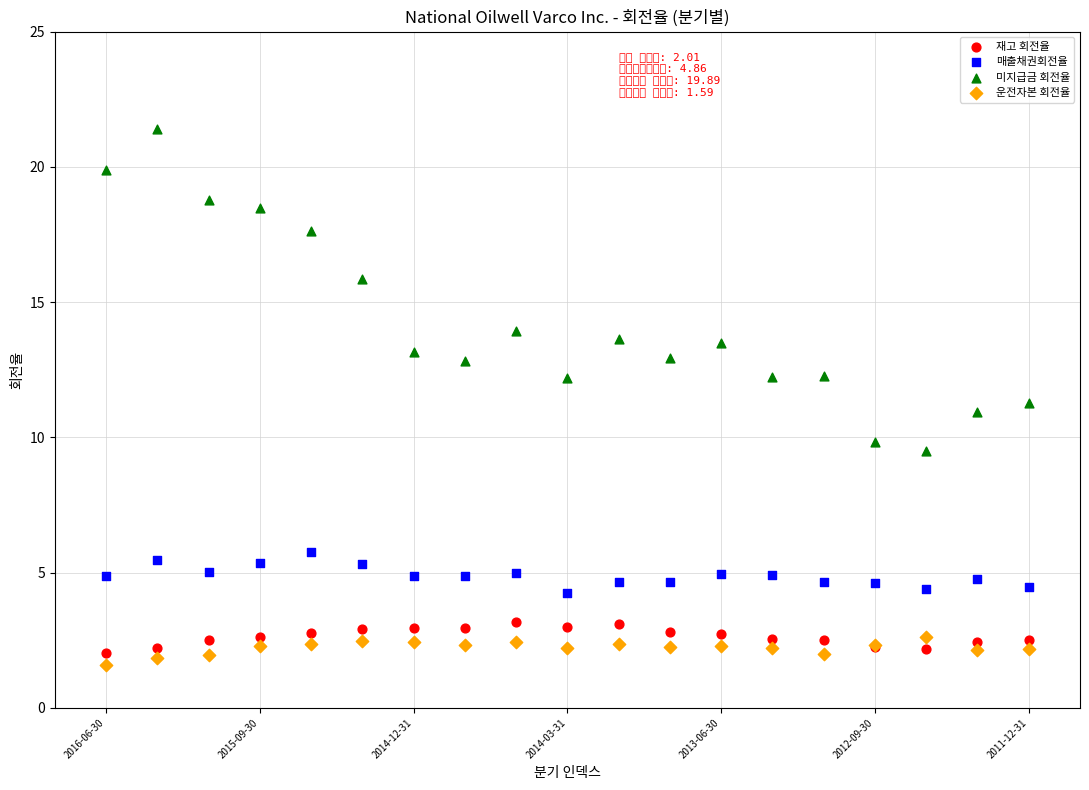

What are all the series names shown in the legend?

재고 회전율, 매출채권회전율, 미지급금 회전율, 운전자본 회전율